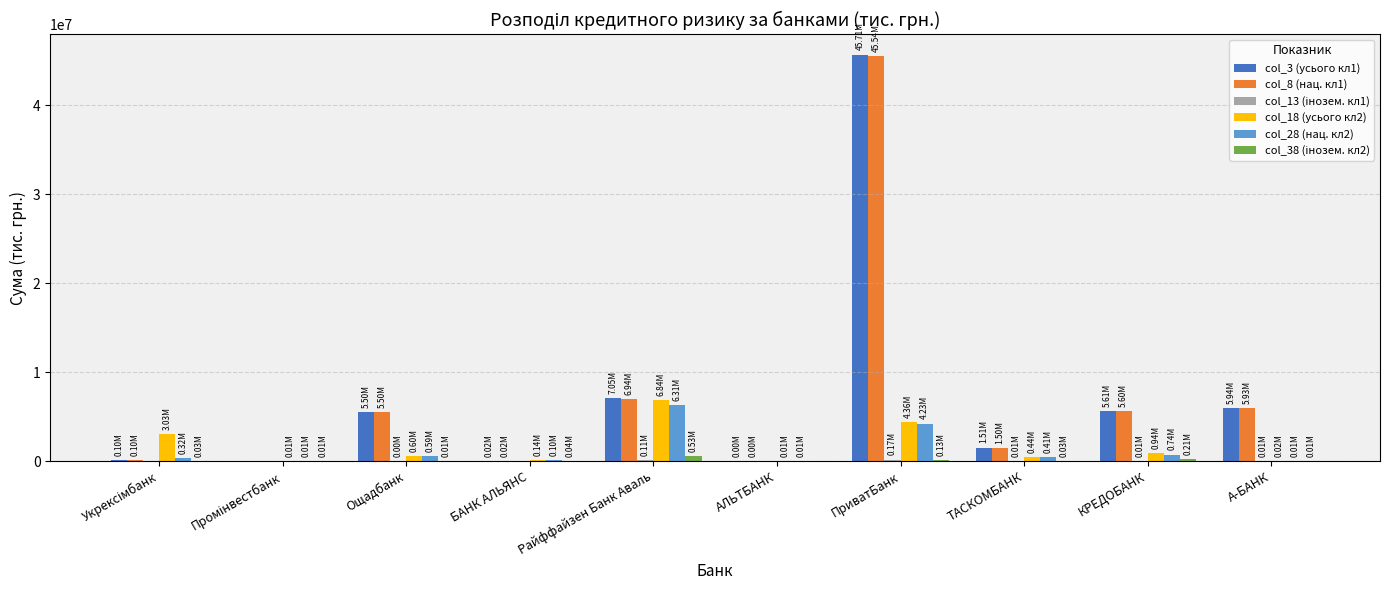

The value of col_3 (усього кл1) at ТАСКОМБАНК is 1511139.1. True or false?

True